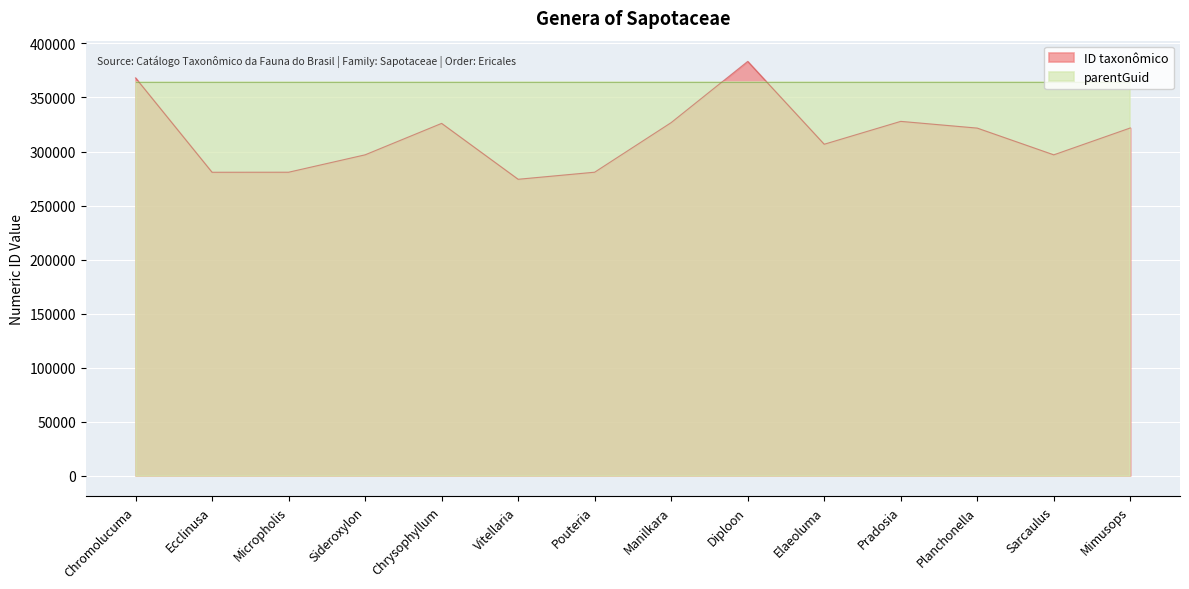

What is the change in value from Pouteria to Planchonella?

+40825